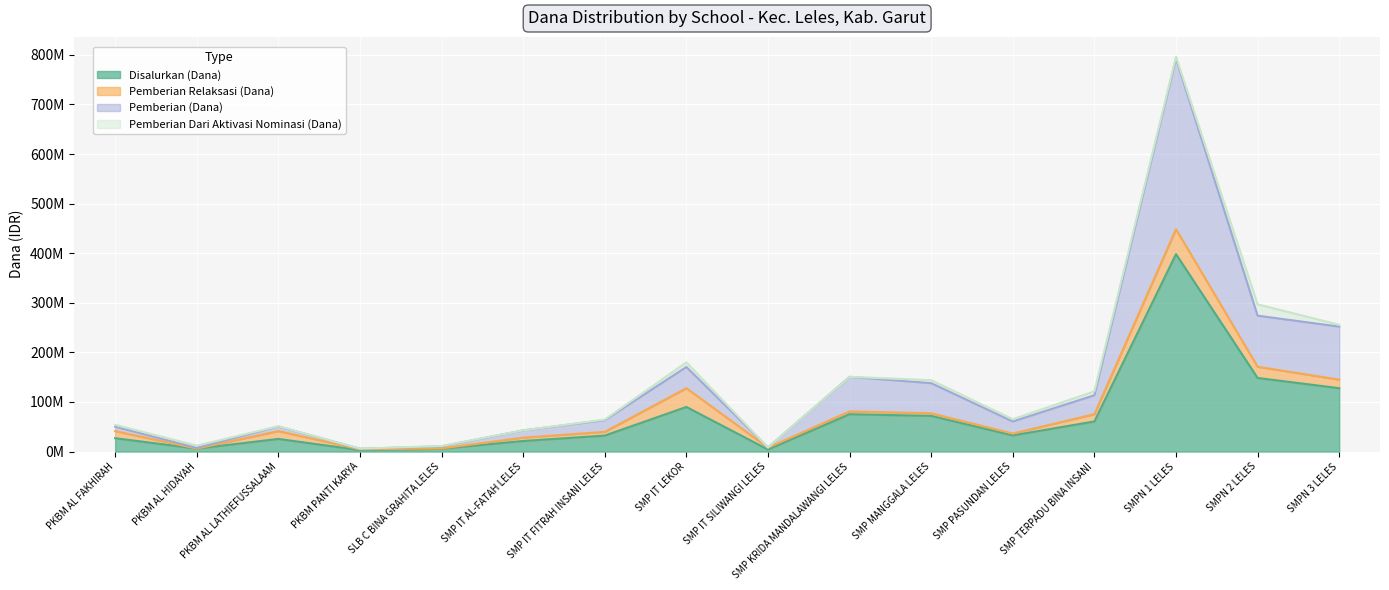

What is the maximum value shown in the chart?

792750000